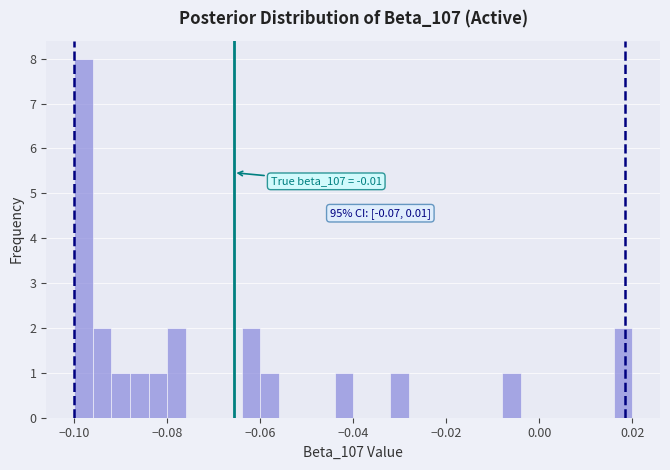

Around what value on the x-axis is the tallest bar? Give the approximate position of its centre, as read against the axis.

-0.098